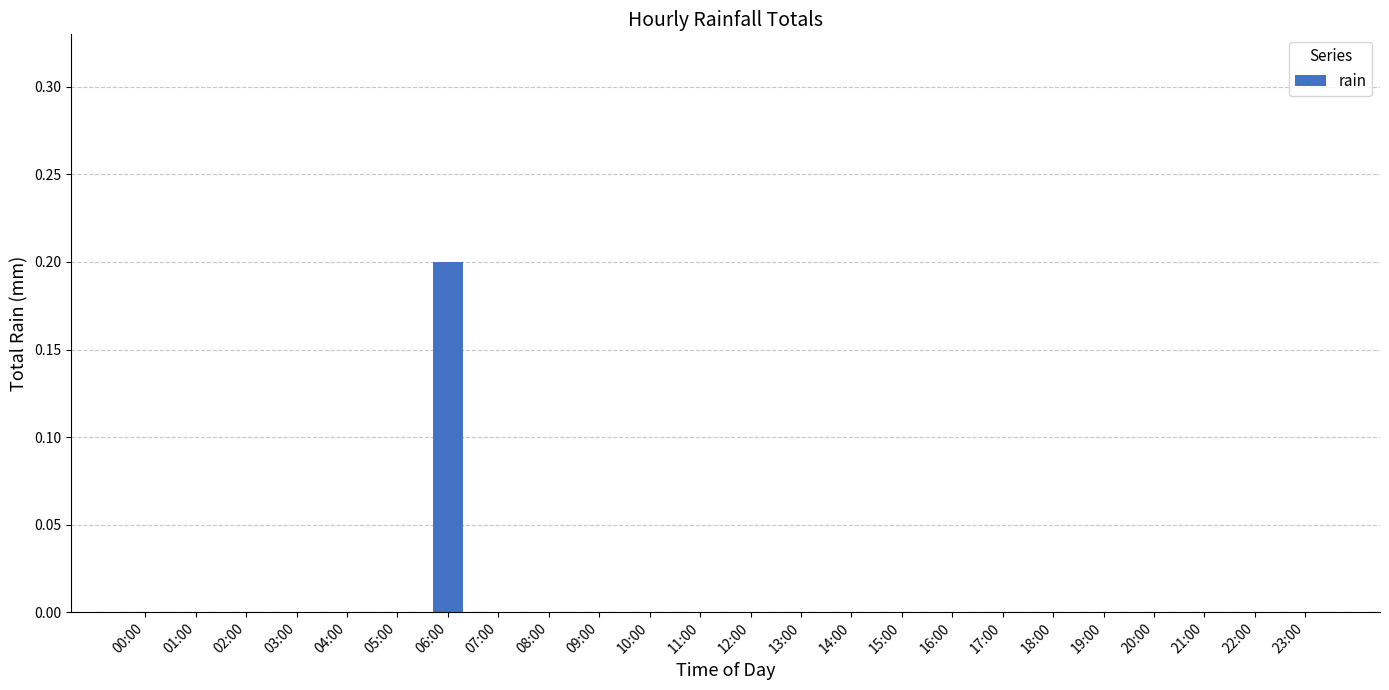

Which category has the highest value across all series?

06:00